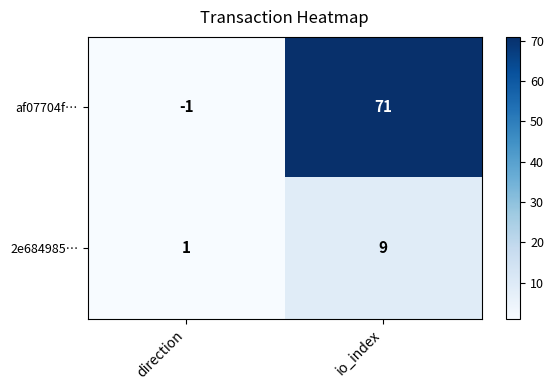

At which label is 2e684985… closest to 5?

direction